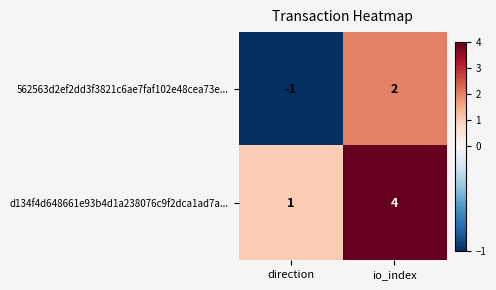

Rank the series by their maximum value, from lowest to highest.

562563d2ef2dd3f3821c6ae7faf102e48cea73e..., d134f4d648661e93b4d1a238076c9f2dca1ad7a...